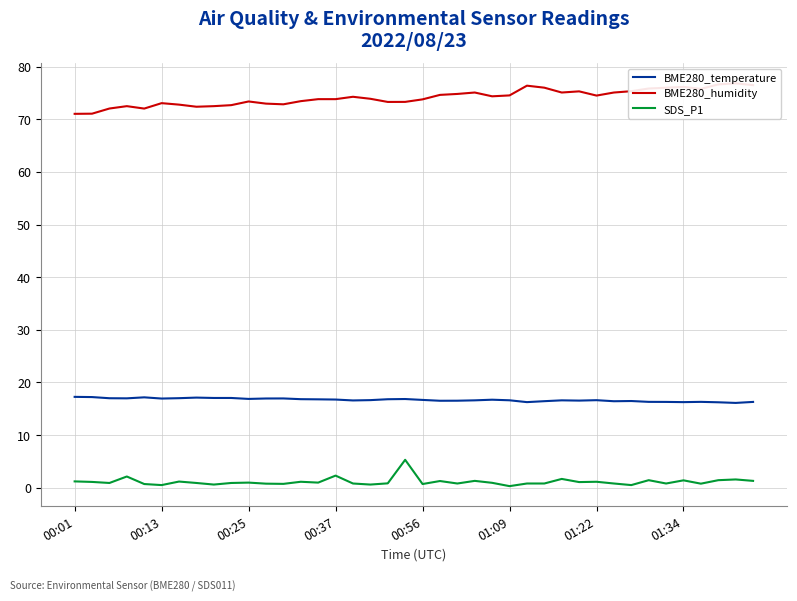

How many series are shown in this chart?

3